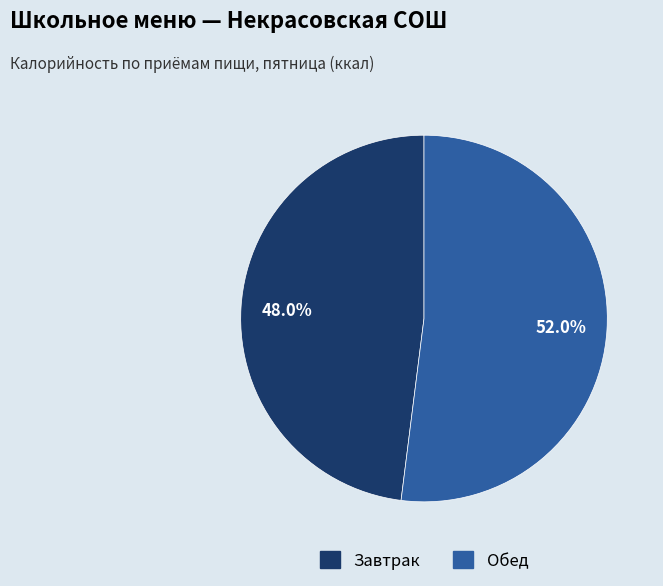

What is the ratio of the value at Обед to the value at Завтрак?

1.1